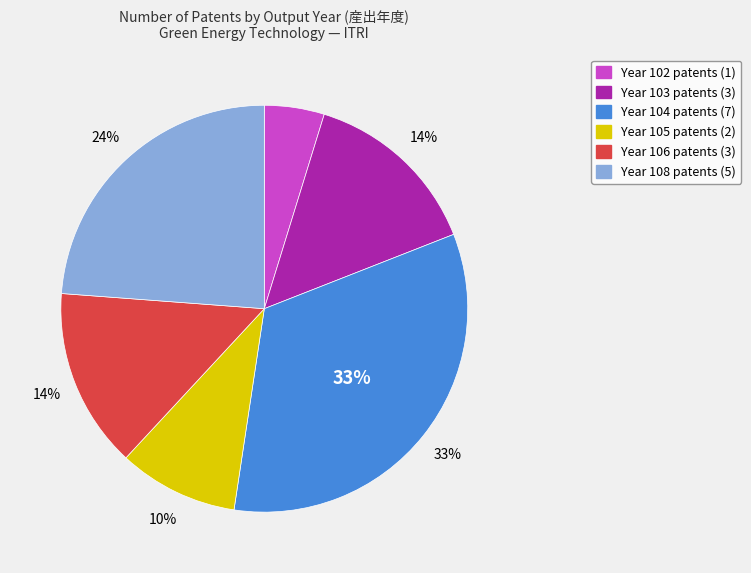

Is there any slice that represents more than half of the pie?

No